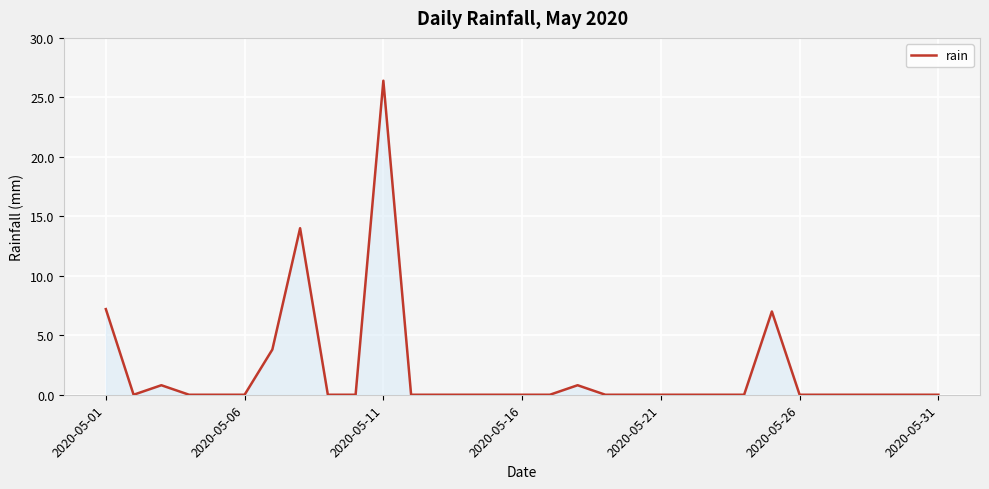

What is the difference between the maximum and minimum values?

26.4